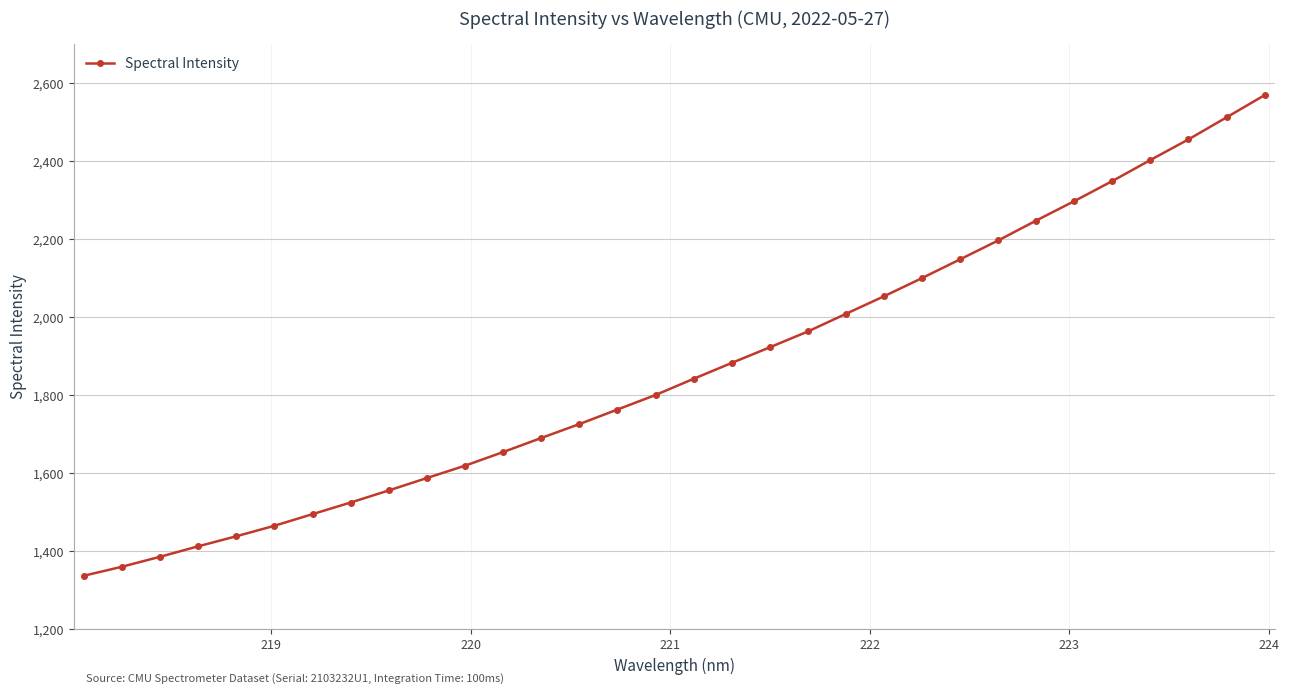

What is the value of the 5th point from the left?

1438.2